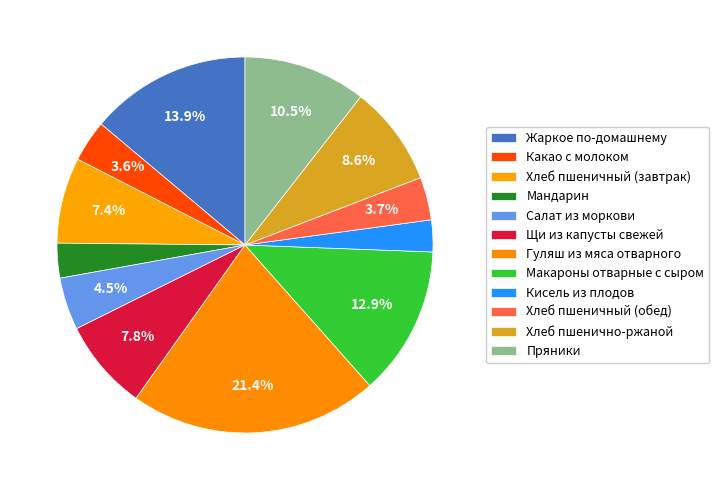

Is it true that Щи из капусты свежей is 1% of the pie?

False